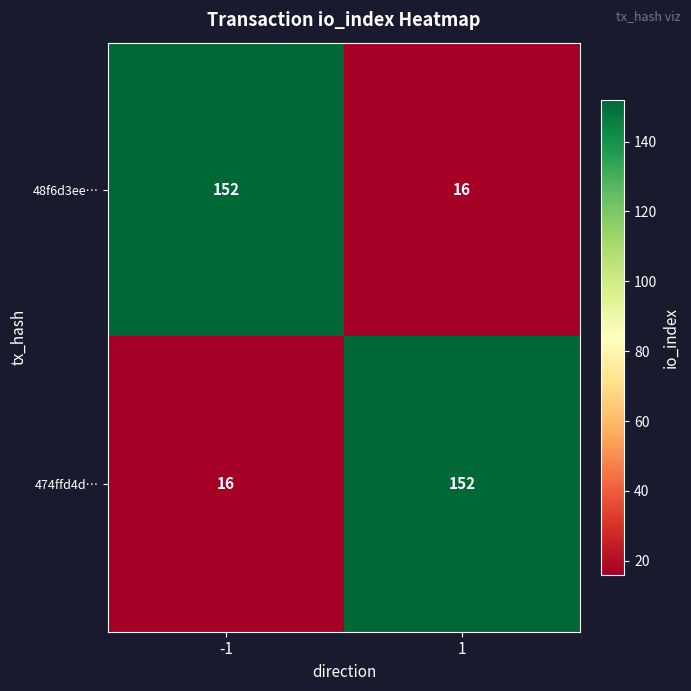

At how many categories does at least one series exceed 29?

2